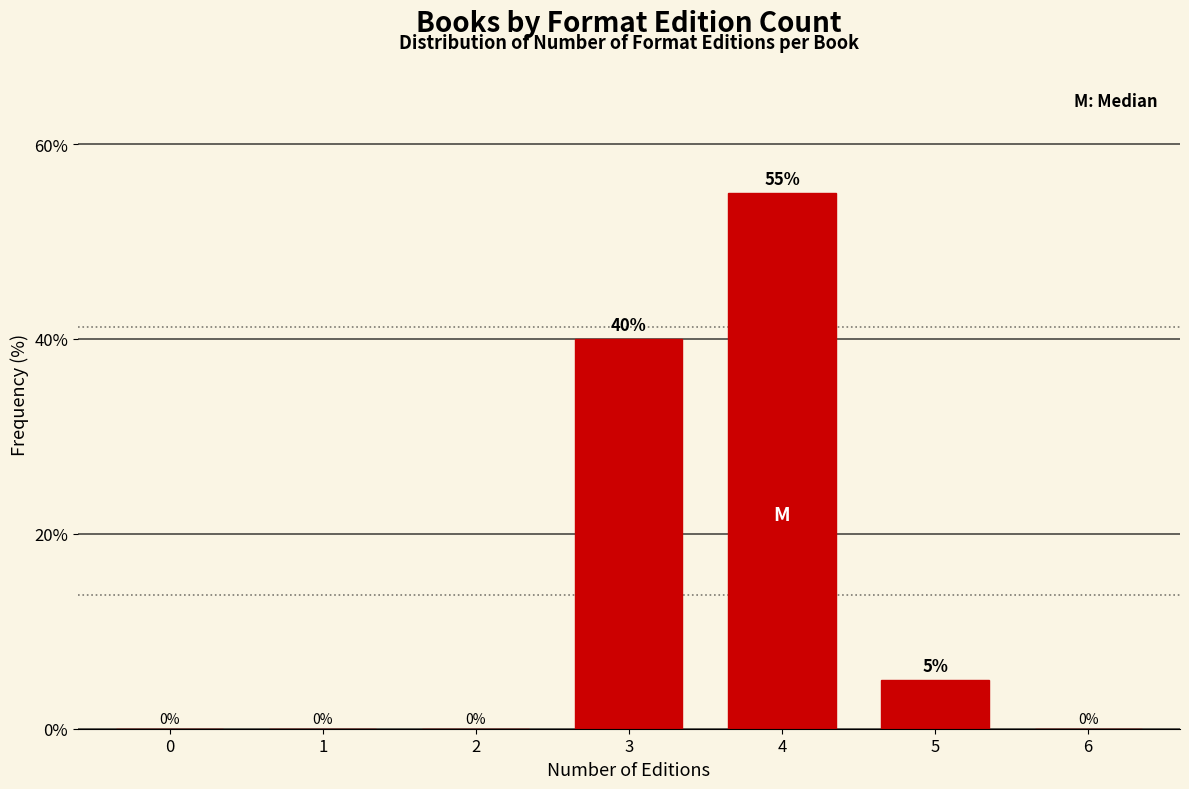

Reading right to left, list all the values displayed in this chart.

6=0.0	5=5.0	4=55.0	3=40.0	2=0.0	1=0.0	0=0.0